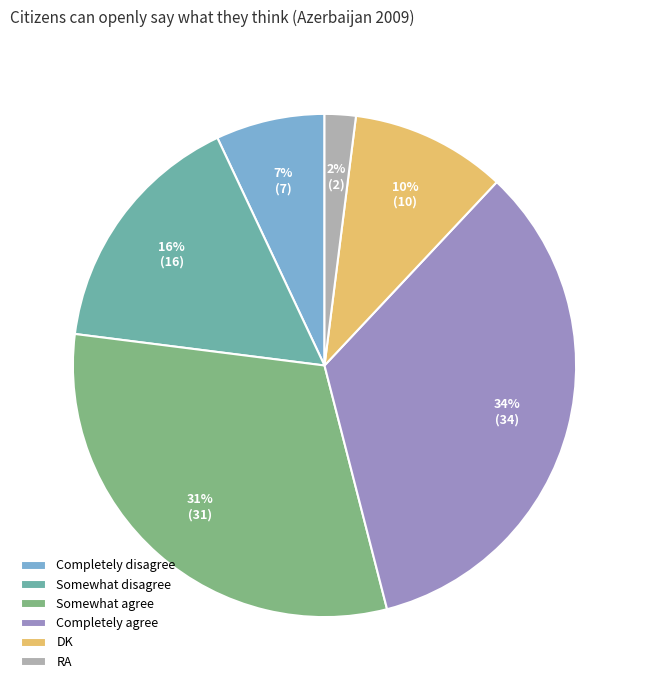

Between RA and DK, which is larger?

DK